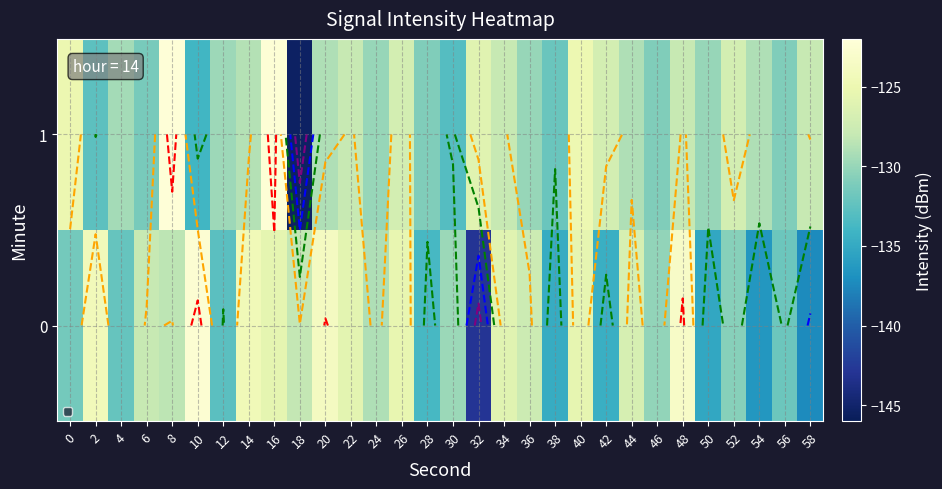

Rank the series at 52 from lowest to highest value.

0, 1